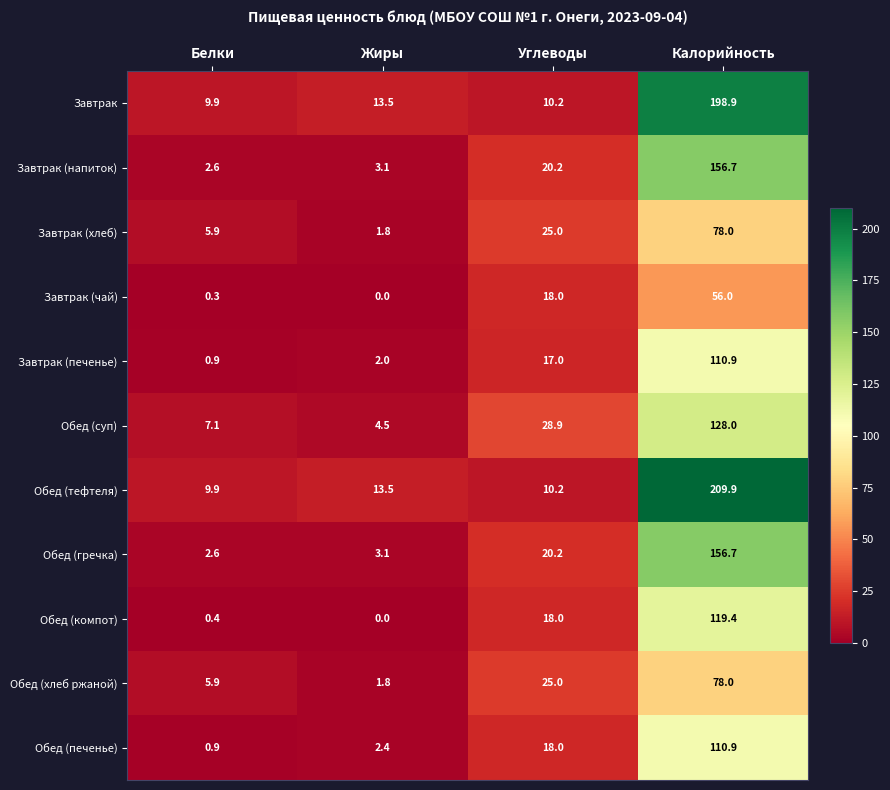

At which label is Завтрак (чай) closest to 28?

Углеводы